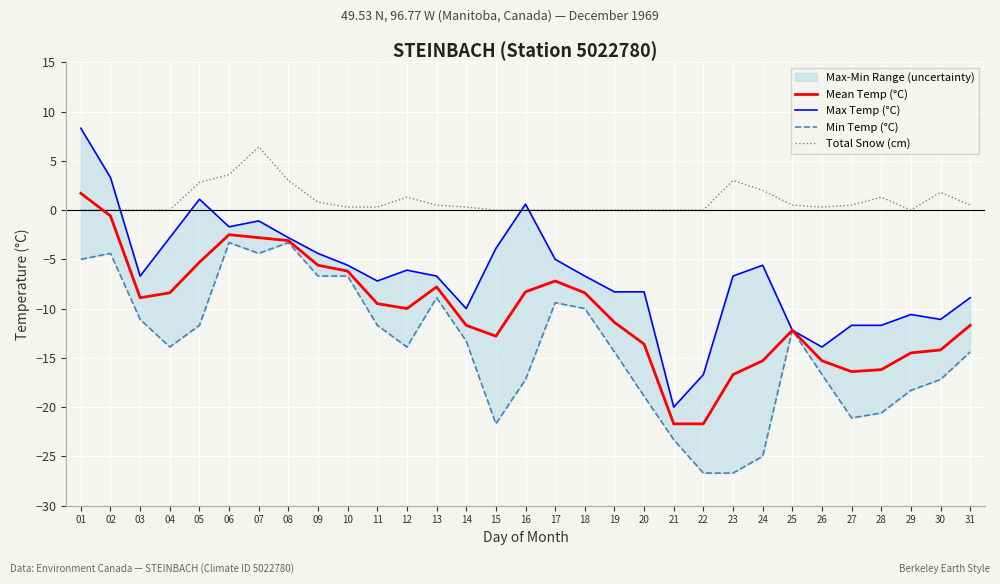

Where is Total Snow (cm) nearest to the value 3?

08